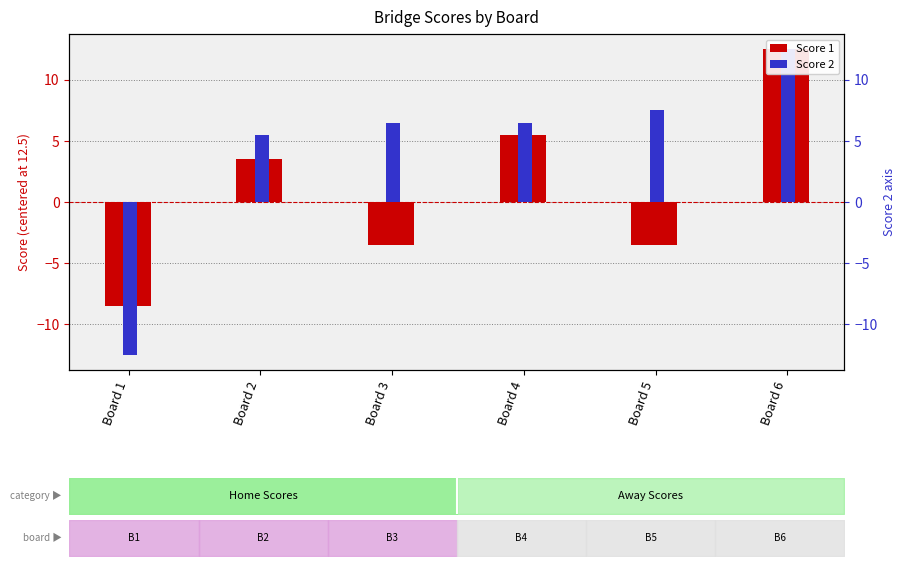

What is the total value across all series at Board 1?

-21.0